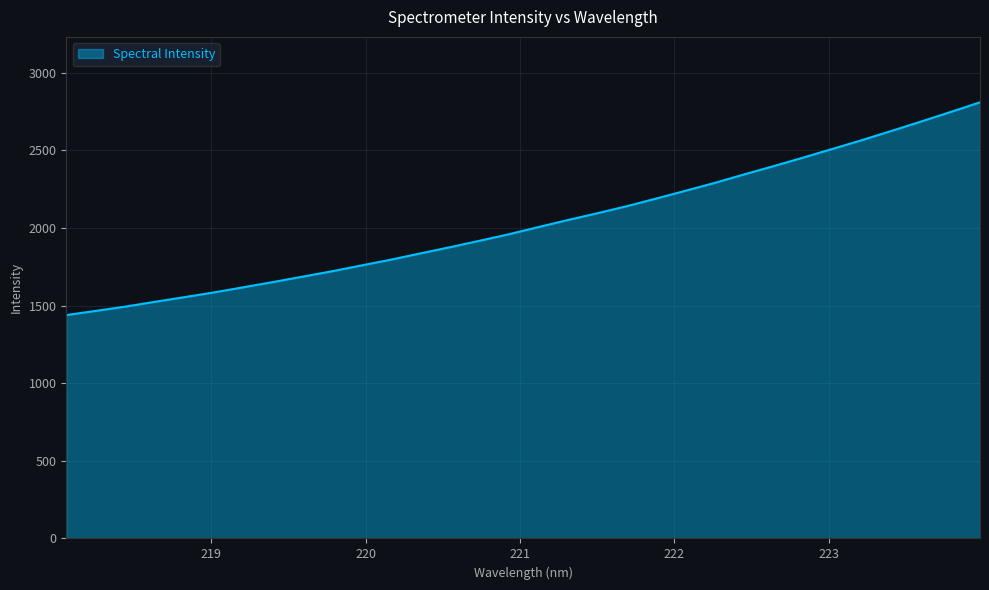

How many values are below 2005?

16